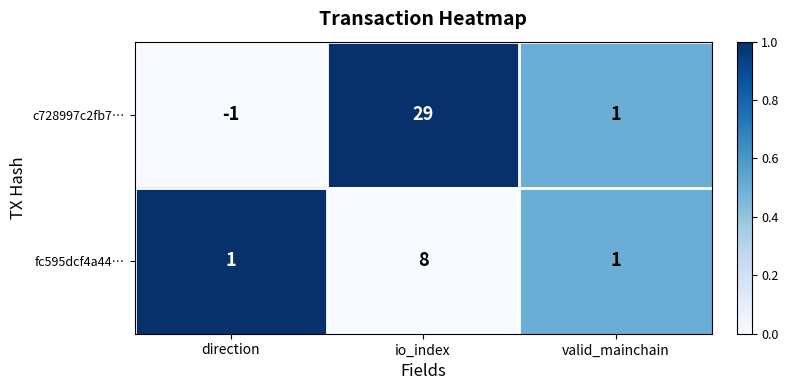

What is the greatest value displayed?

29